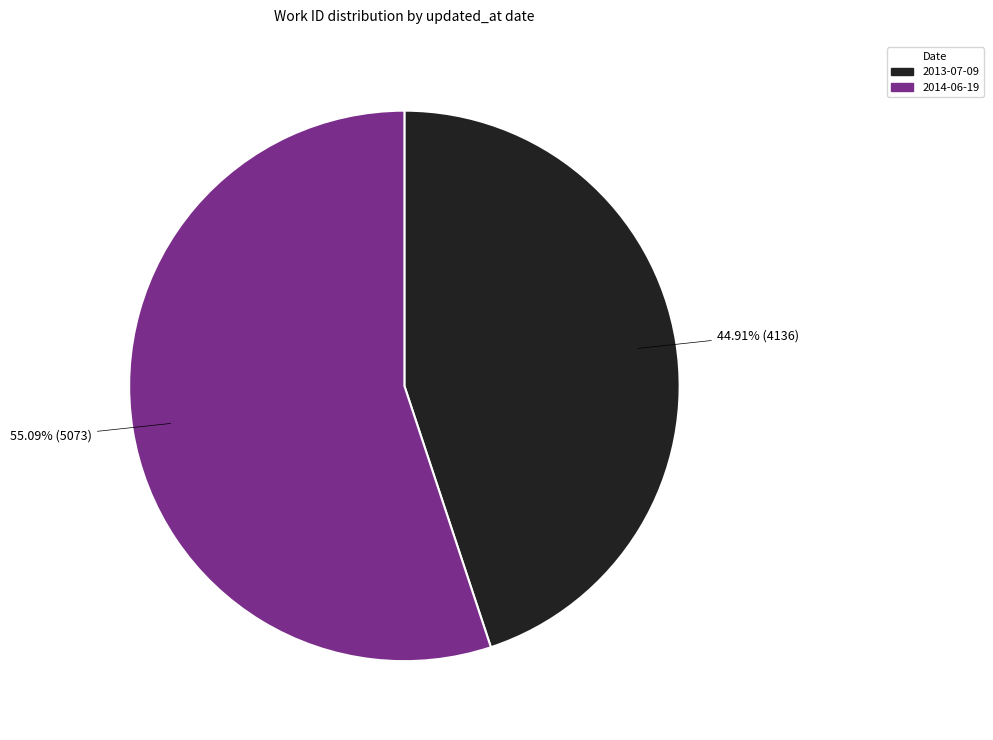

Does any single category account for the majority?

Yes